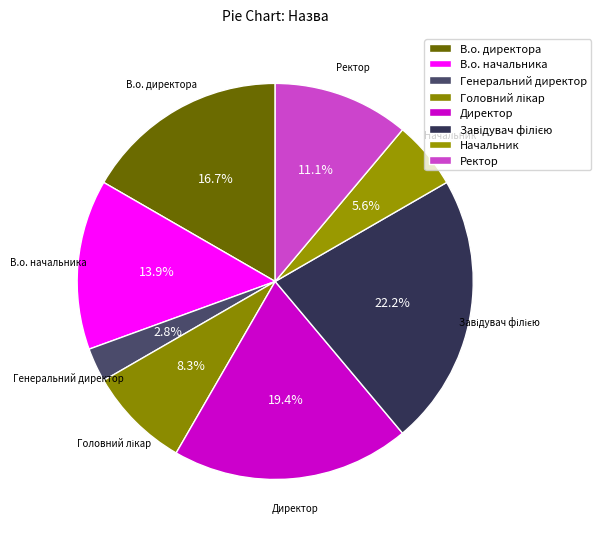

To the nearest percent, what percentage of the pie is Директор?

19%